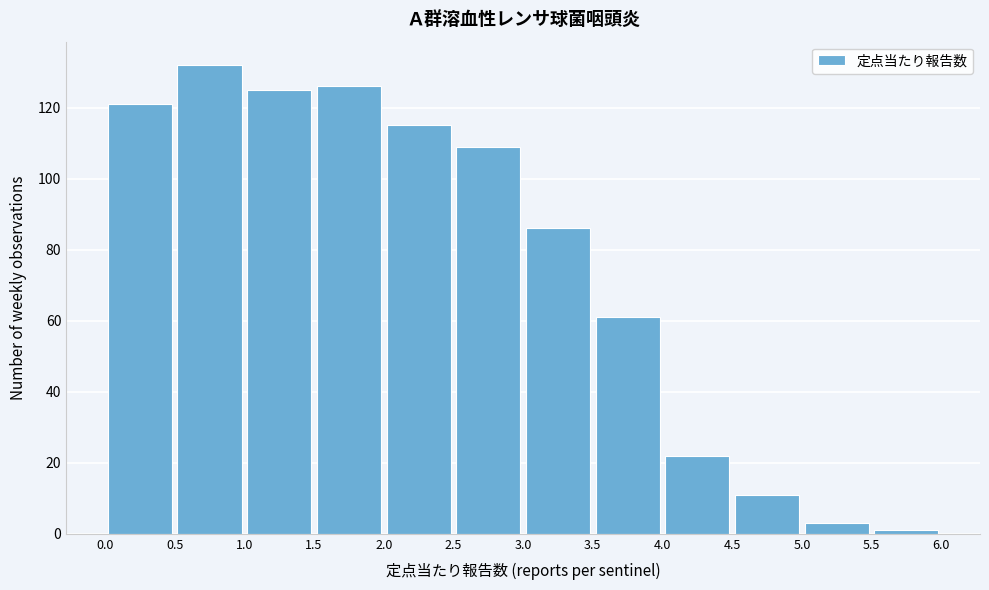

Over which range of the x-axis is the bar tallest?

0.5 to 1.0